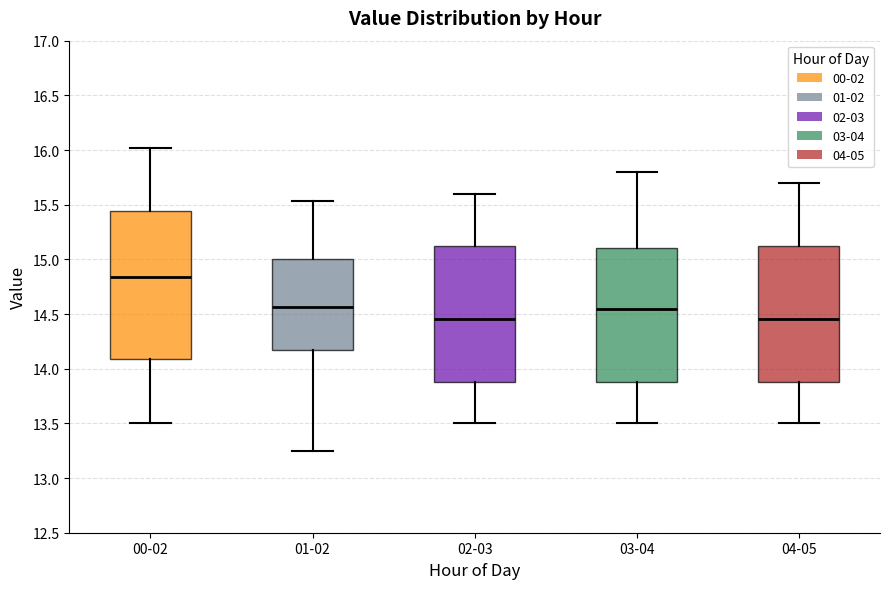

Reading left to right, transcribe this box plot: for each box, give where its median line is, the range the box spans, and where its two whiskers end, as read against the y-axis. The values are not printed on the chart, so give them approximately, as read against the axis.

00-02: median 14.85, box 14.10 to 15.45, whiskers 13.50 to 16.00
01-02: median 14.55, box 14.15 to 15.00, whiskers 13.25 to 15.55
02-03: median 14.45, box 13.90 to 15.15, whiskers 13.50 to 15.60
03-04: median 14.55, box 13.90 to 15.10, whiskers 13.50 to 15.80
04-05: median 14.45, box 13.90 to 15.15, whiskers 13.50 to 15.70